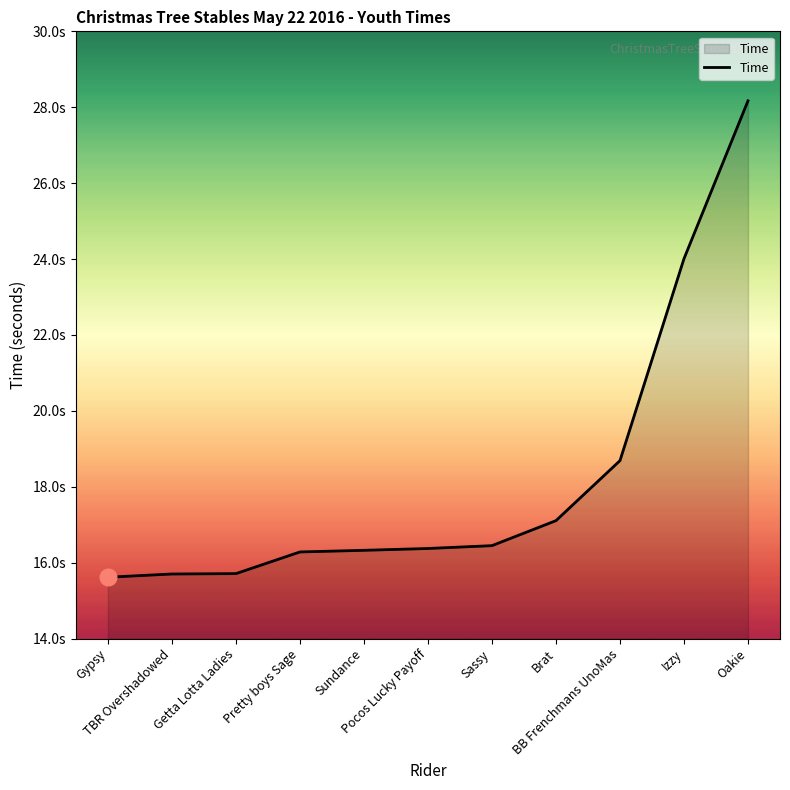

Which label corresponds to the largest value in the chart?

Oakie